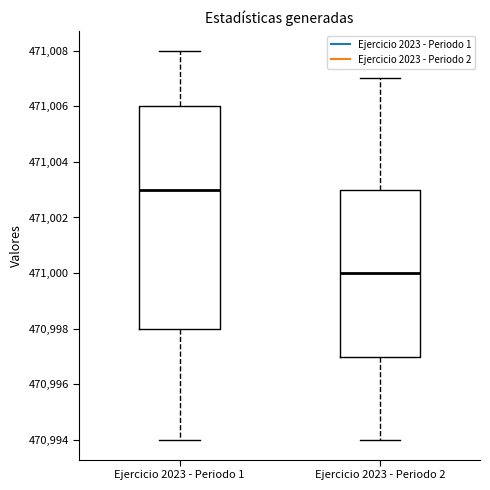

Reading left to right, read every box against the y-axis: the position of its median line, the range the box covers, and the ends of its whiskers. The values are not printed on the chart, so give them approximately, as read against the axis.

Ejercicio 2023 - Periodo 1: median 471003, box 470998 to 471006, whiskers 470994 to 471008
Ejercicio 2023 - Periodo 2: median 471000, box 470997 to 471003, whiskers 470994 to 471007